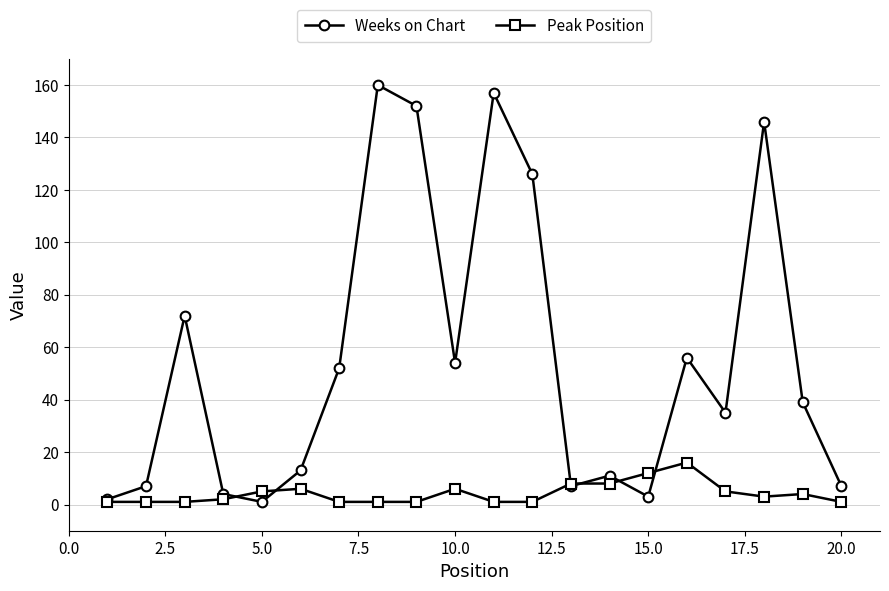

True or false: Weeks on Chart has more than 0 interior local peaks.

True